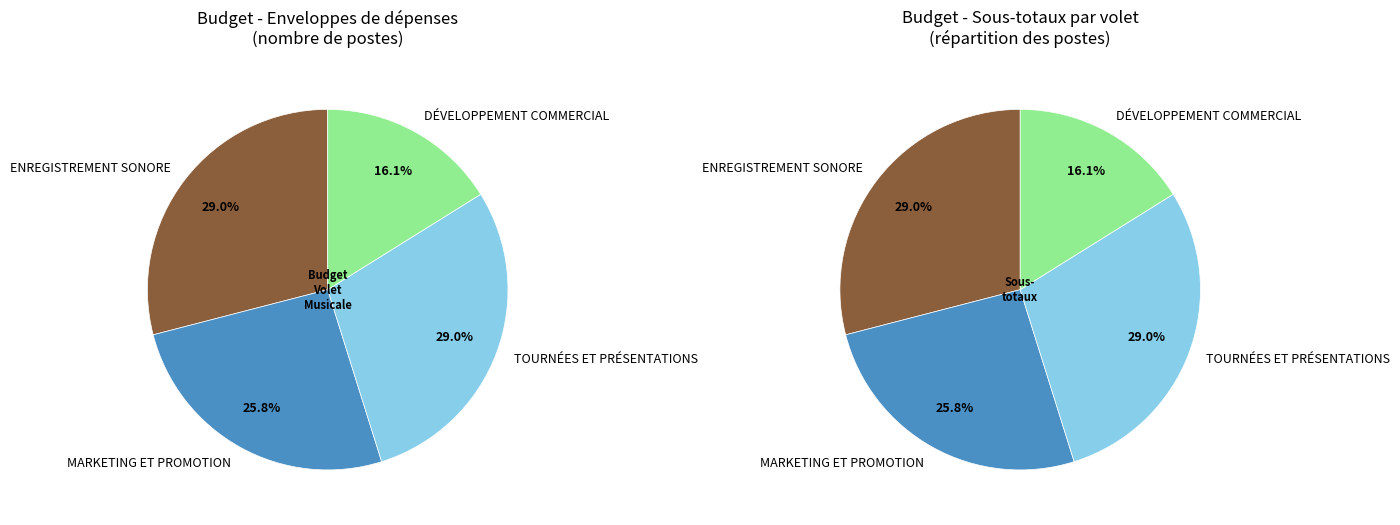

Does MARKETING ET PROMOTION account for over 50% of the chart?

No